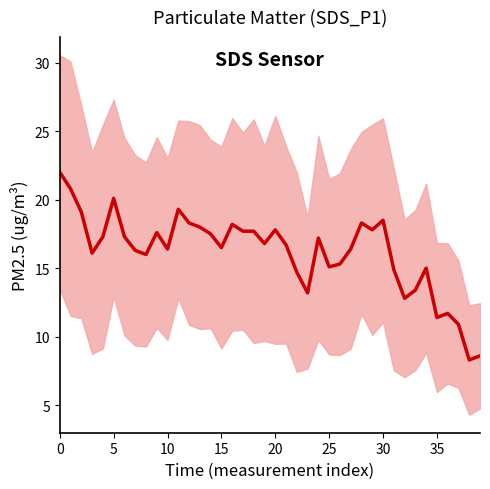

Reading left to right, extract all data points from this chart.

22.0	20.8	19.1	16.1	17.3	20.1	17.3	16.3	16.0	17.6	16.4	19.3	18.3	18.0	17.5	16.5	18.2	17.7	17.7	16.8	17.8	16.7	14.7	13.2	17.2	15.1	15.3	16.4	18.3	17.8	18.5	14.9	12.8	13.4	15.0	11.4	11.7	10.9	8.3	8.6